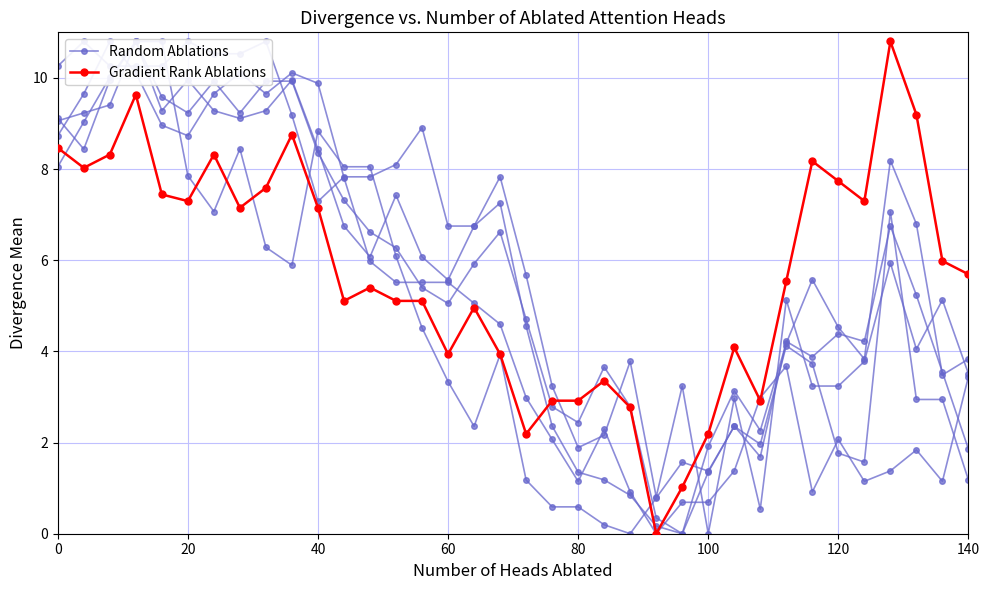

List the series in order of their overall mean, highest first.

Random Ablations, Gradient Rank Ablations